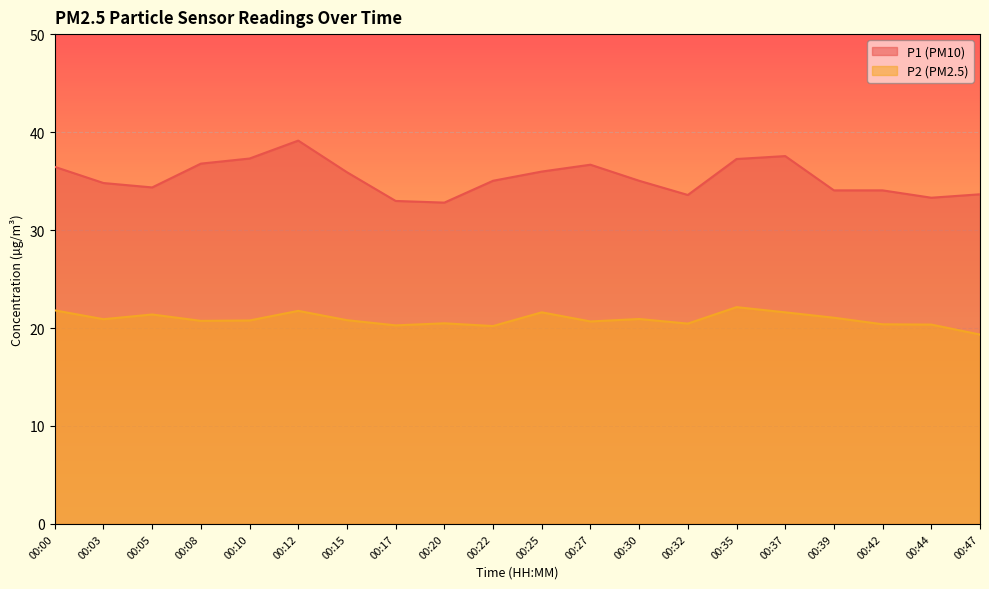

What is the approximate value of P2 at 00:12?

21.8